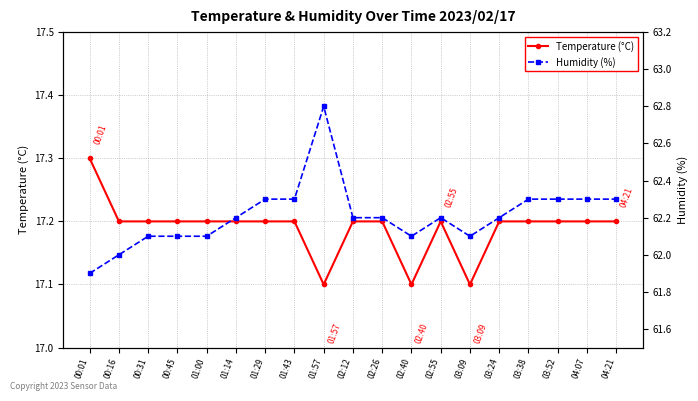

Between 01:14 and 02:26, which is larger?

01:14